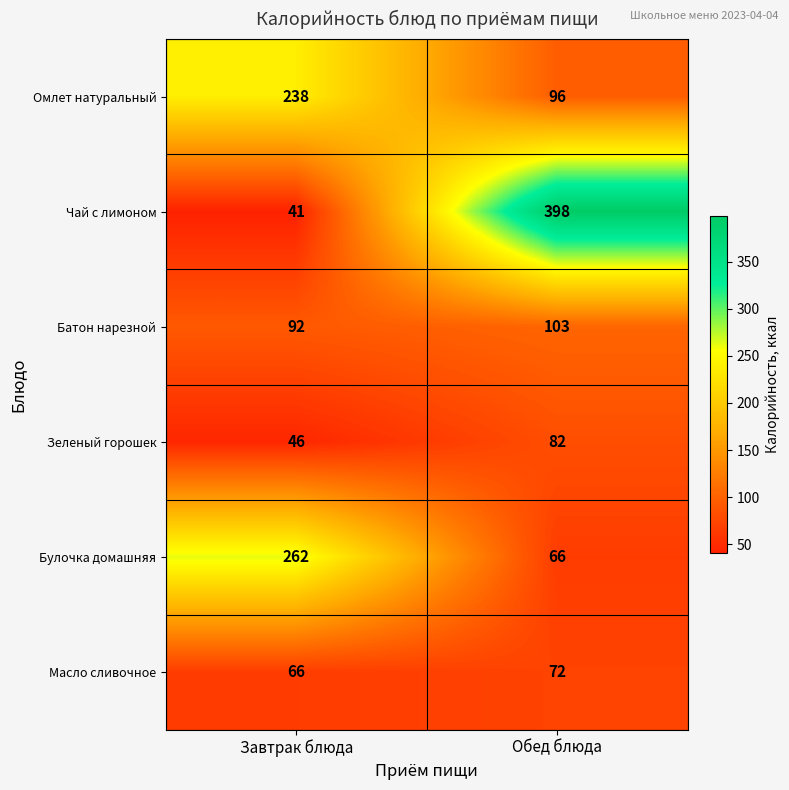

What is the average value of the Батон нарезной series?

98